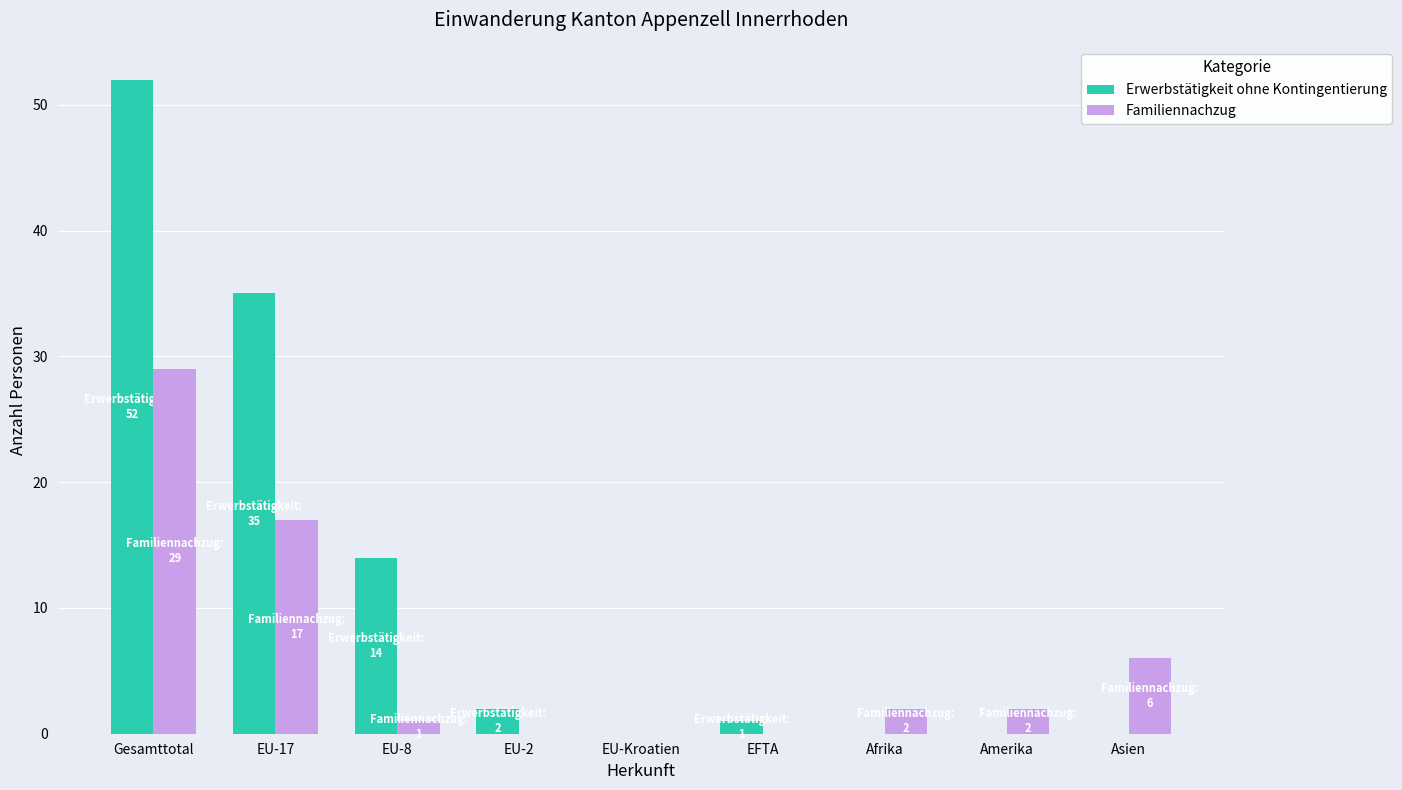

Reading right to left, transcribe all the data shown in this chart.

Erwerbstätigkeit ohne Kontingentierung: Asien=0	Amerika=0	Afrika=0	EFTA=1	EU-Kroatien=0	EU-2=2	EU-8=14	EU-17=35	Gesamttotal=52
Familiennachzug: Asien=6	Amerika=2	Afrika=2	EFTA=0	EU-Kroatien=0	EU-2=0	EU-8=1	EU-17=17	Gesamttotal=29